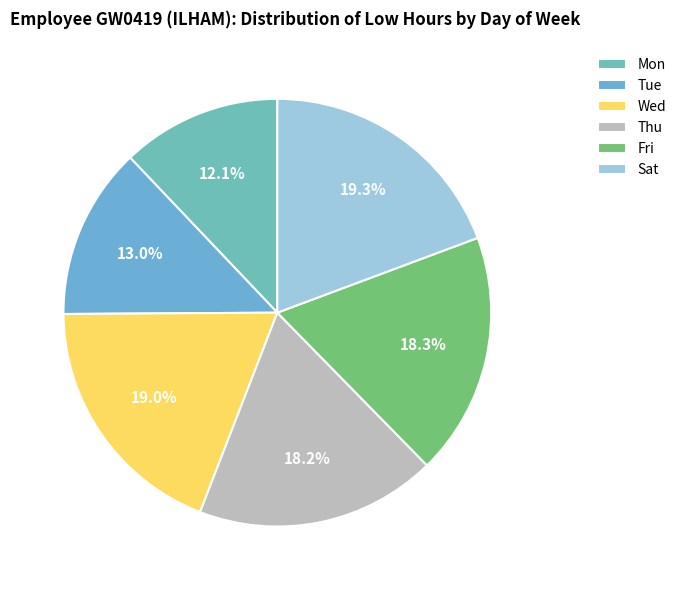

To the nearest percent, what is the difference between the largest and smallest slice percentages?

7%